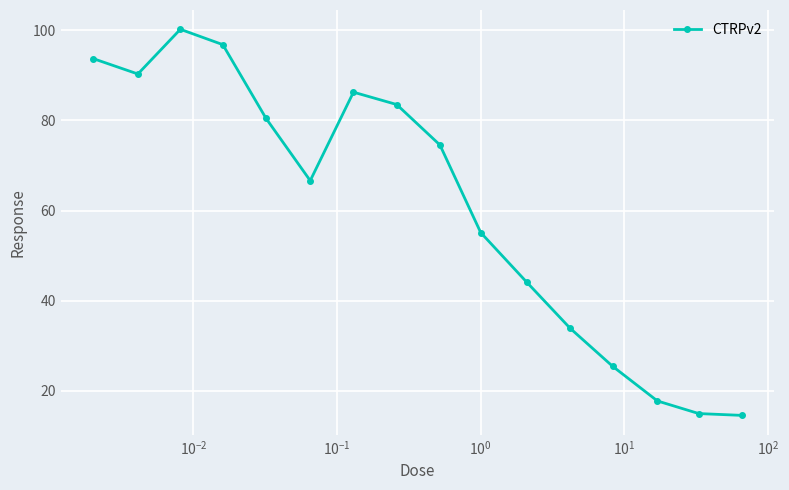

How many lines are shown in the chart?

1